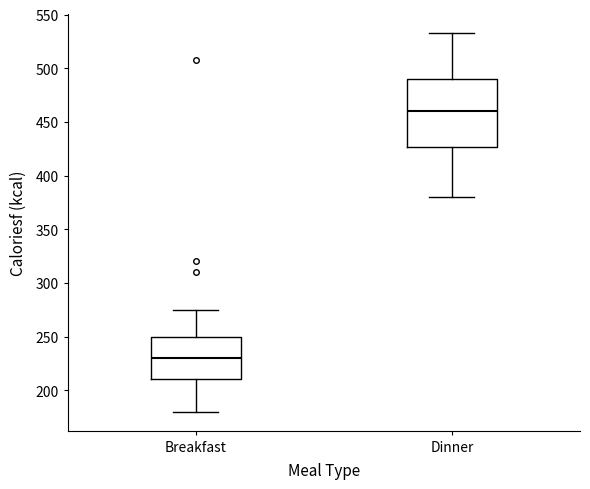

Reading left to right, read every box against the y-axis: the position of its median line, the range the box covers, and the ends of its whiskers. The values are not printed on the chart, so give them approximately, as read against the axis.

Breakfast: median 230, box 210 to 250, whiskers 180 to 275
Dinner: median 460, box 425 to 490, whiskers 380 to 535